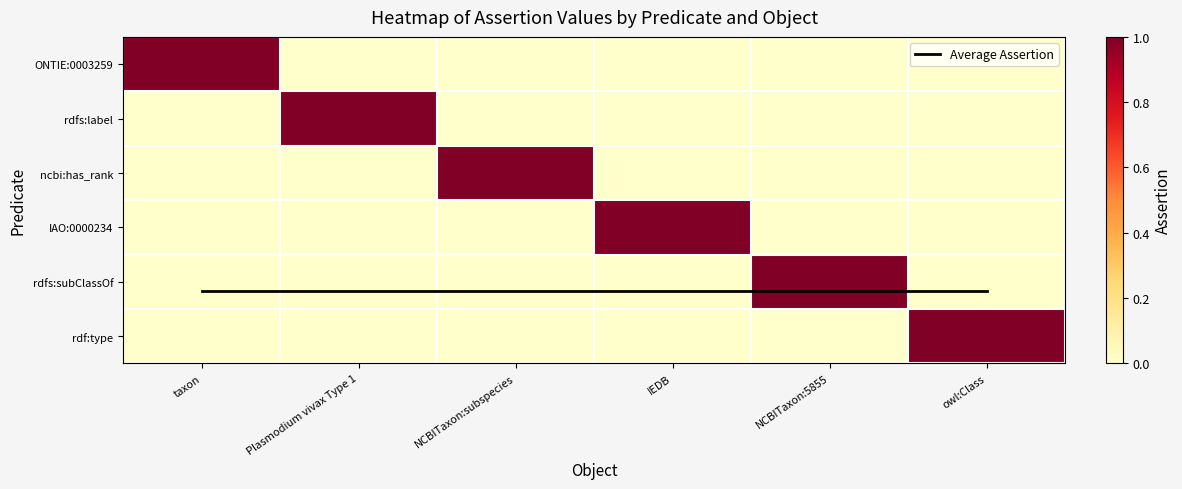

What is the average value of the Average Assertion series?

4.2